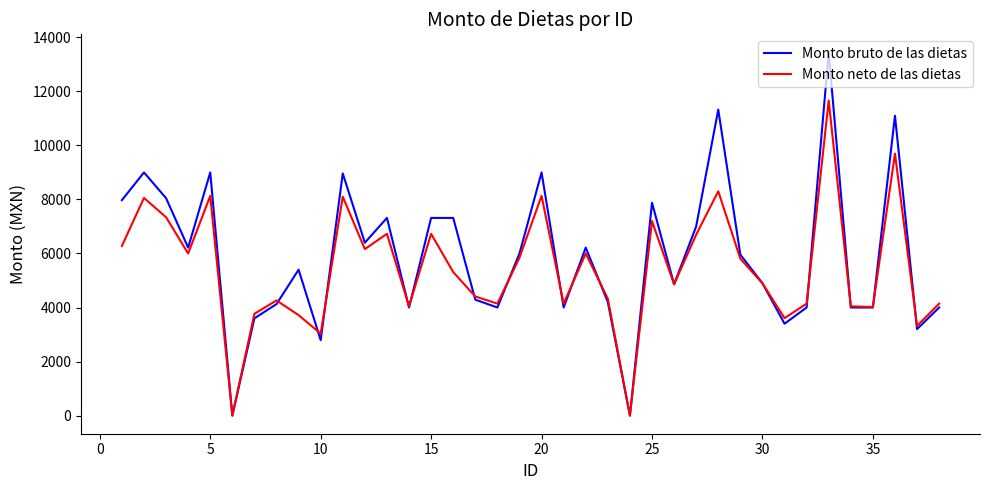

Which series has the largest range (max minus min)?

Monto bruto de las dietas